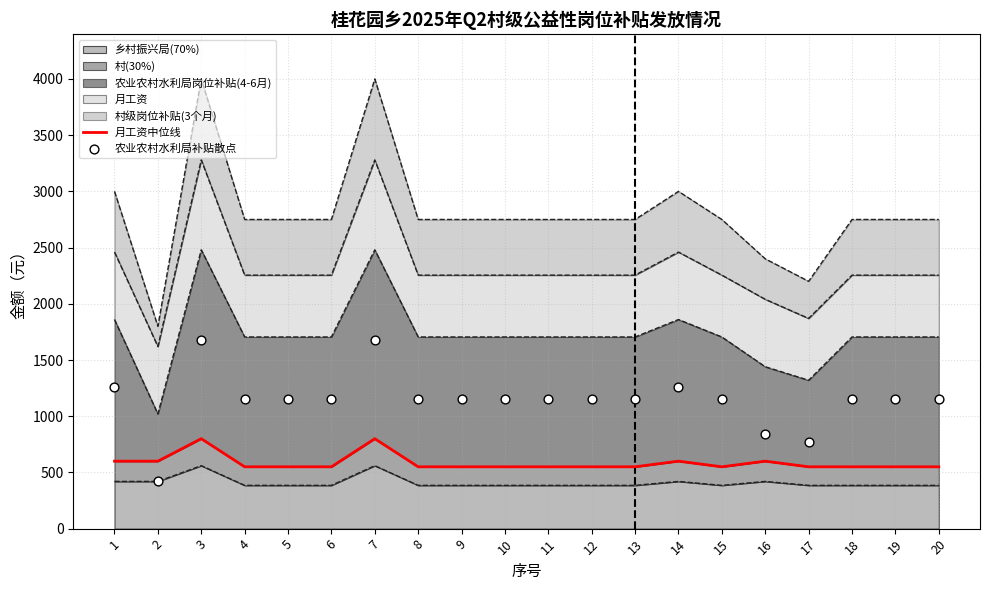

What is the lowest value of the 乡村振兴局(70%) series?

385